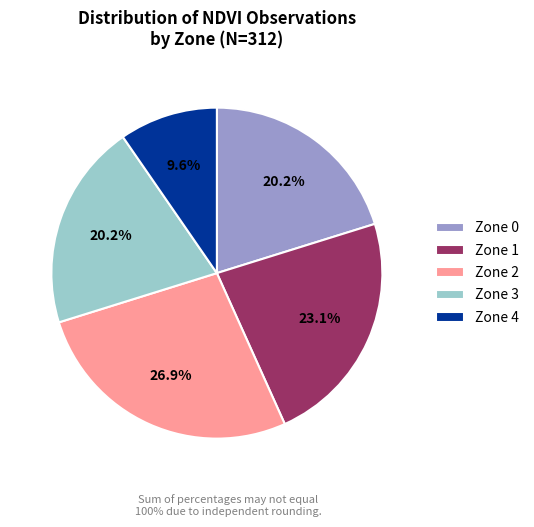

Is there a majority slice in this chart?

No